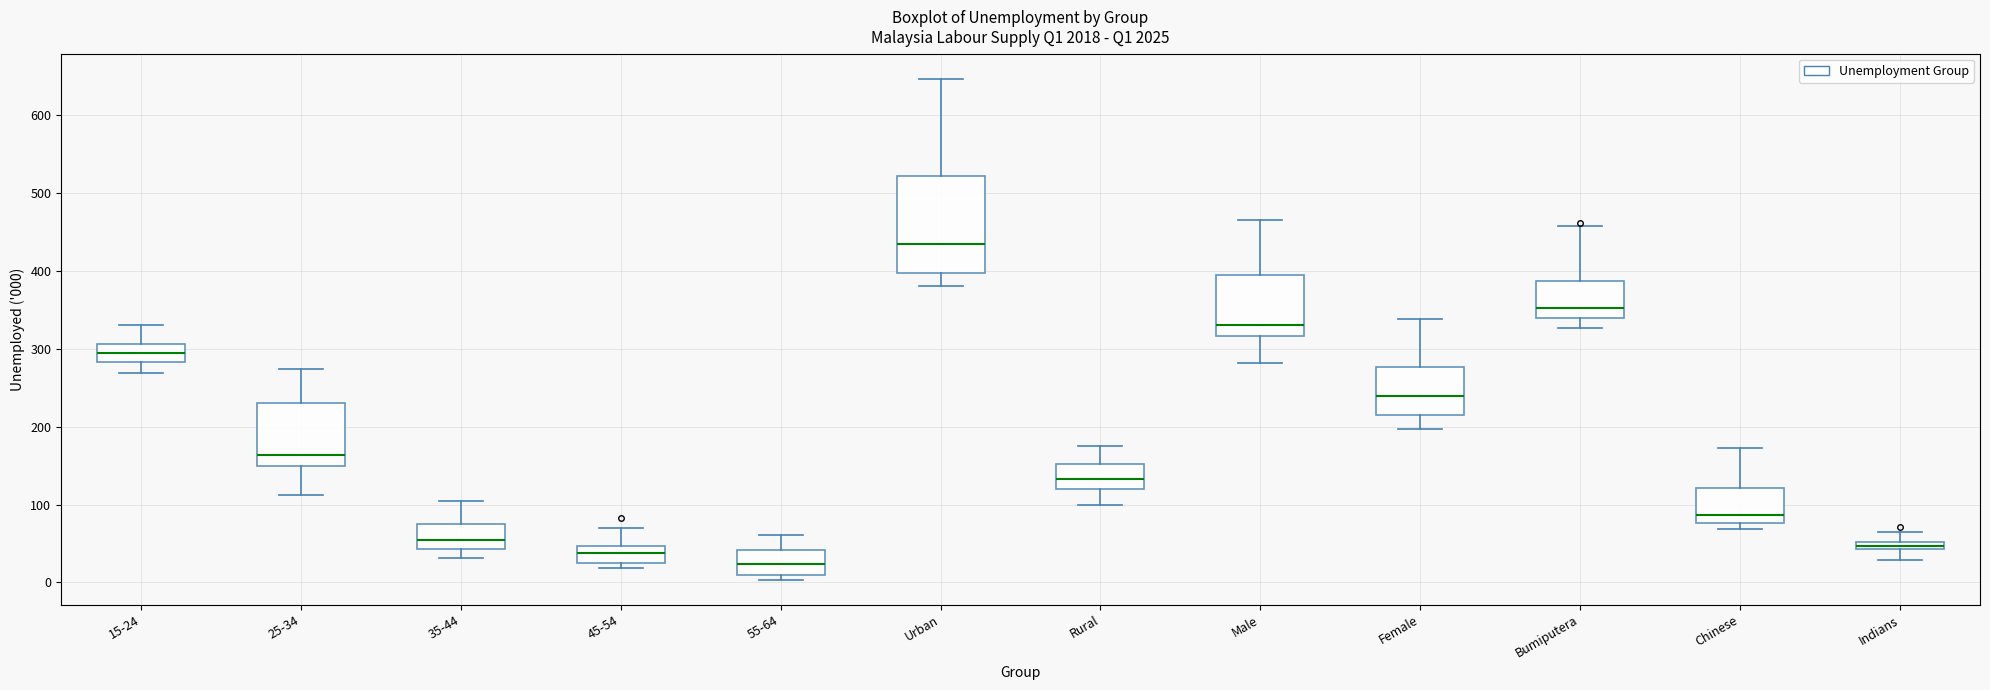

Comparing the boxes themselves (not the whiskers), which one is the tallest?

Urban